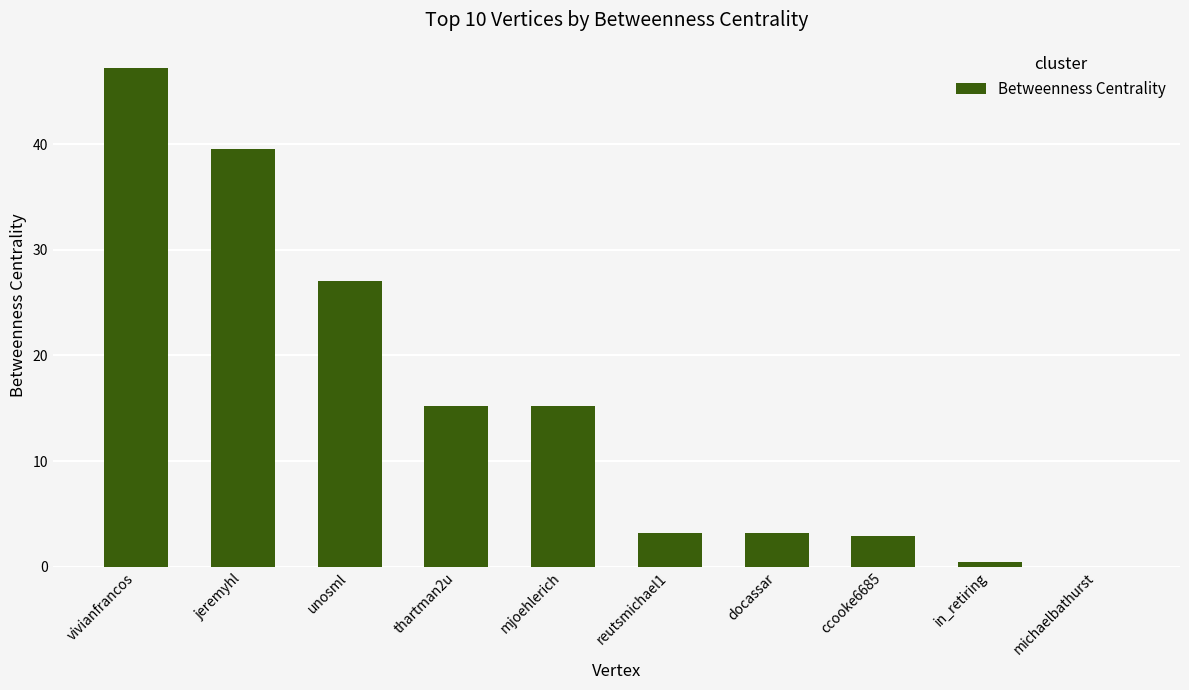

Read the value at vivianfrancos.

47.2